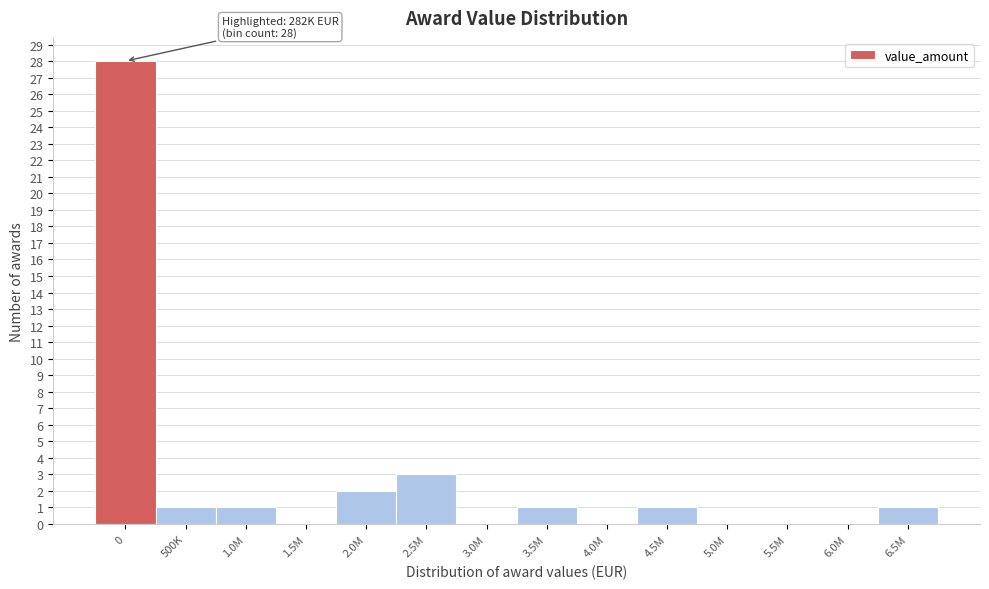

Reading left to right, extract all data points from this chart.

0=28	500K=1	1.0M=1	1.5M=0	2.0M=2	2.5M=3	3.0M=0	3.5M=1	4.0M=0	4.5M=1	5.0M=0	5.5M=0	6.0M=0	6.5M=1